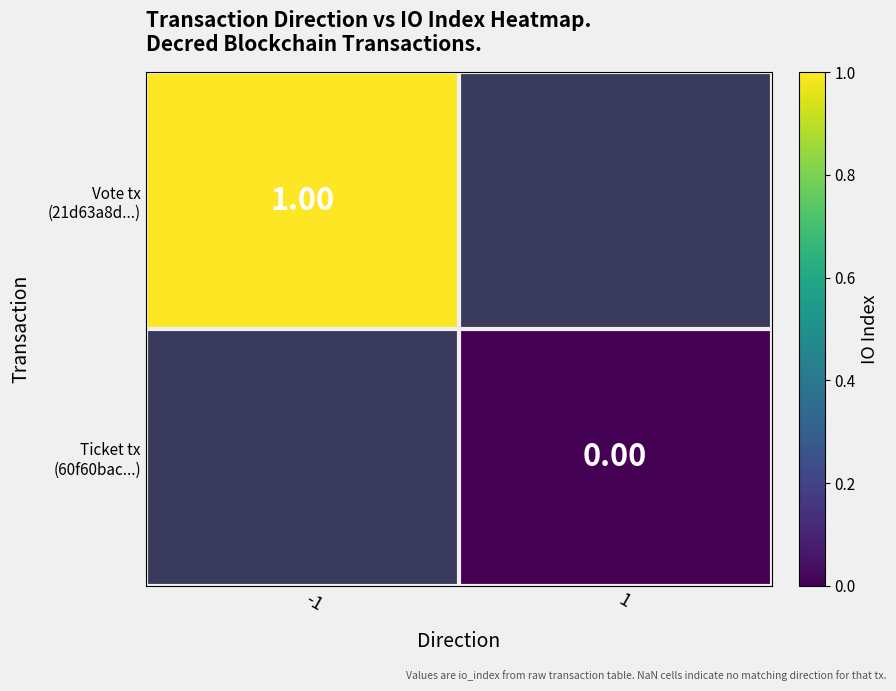

At which category does the chart reach its minimum across all series?

1